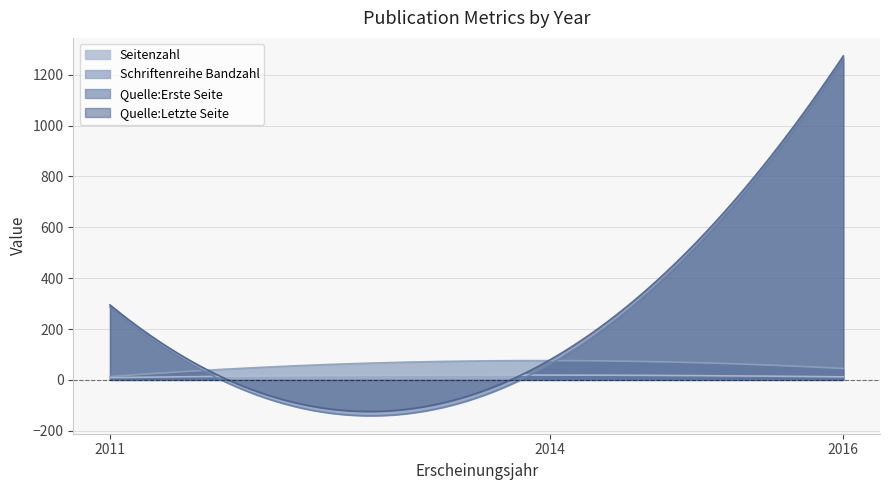

Where does the Quelle:Letzte Seite series first go above 295?

2016